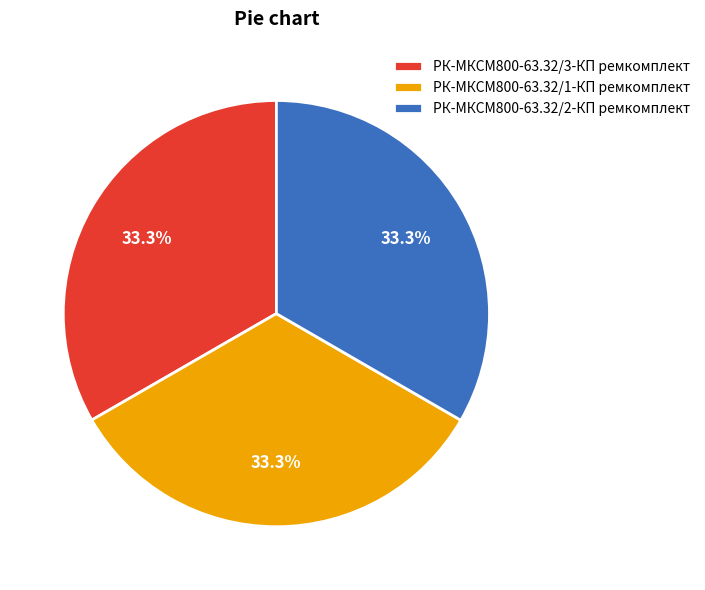

Is РК-МКСМ800-63.32/3-КП ремкомплект the majority of the pie?

No